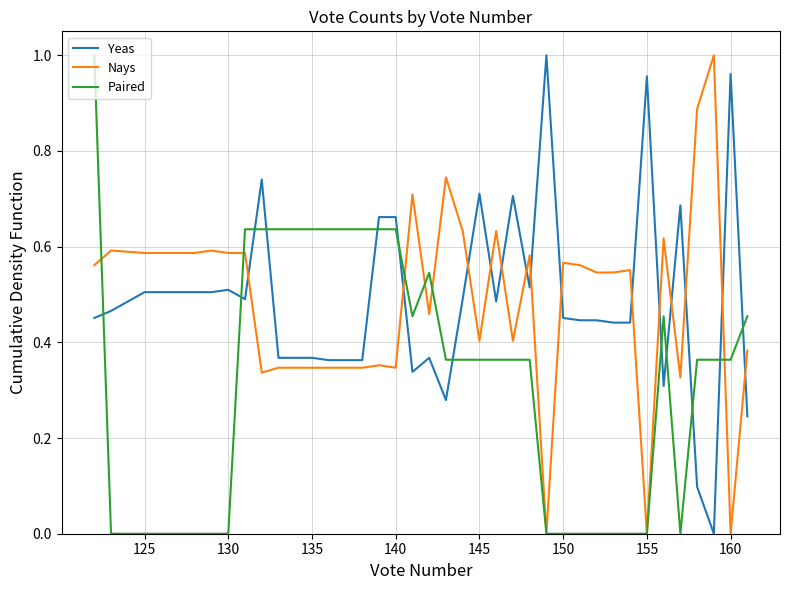

After their last crossing, which series has the higher values: Yeas or Paired?

Paired